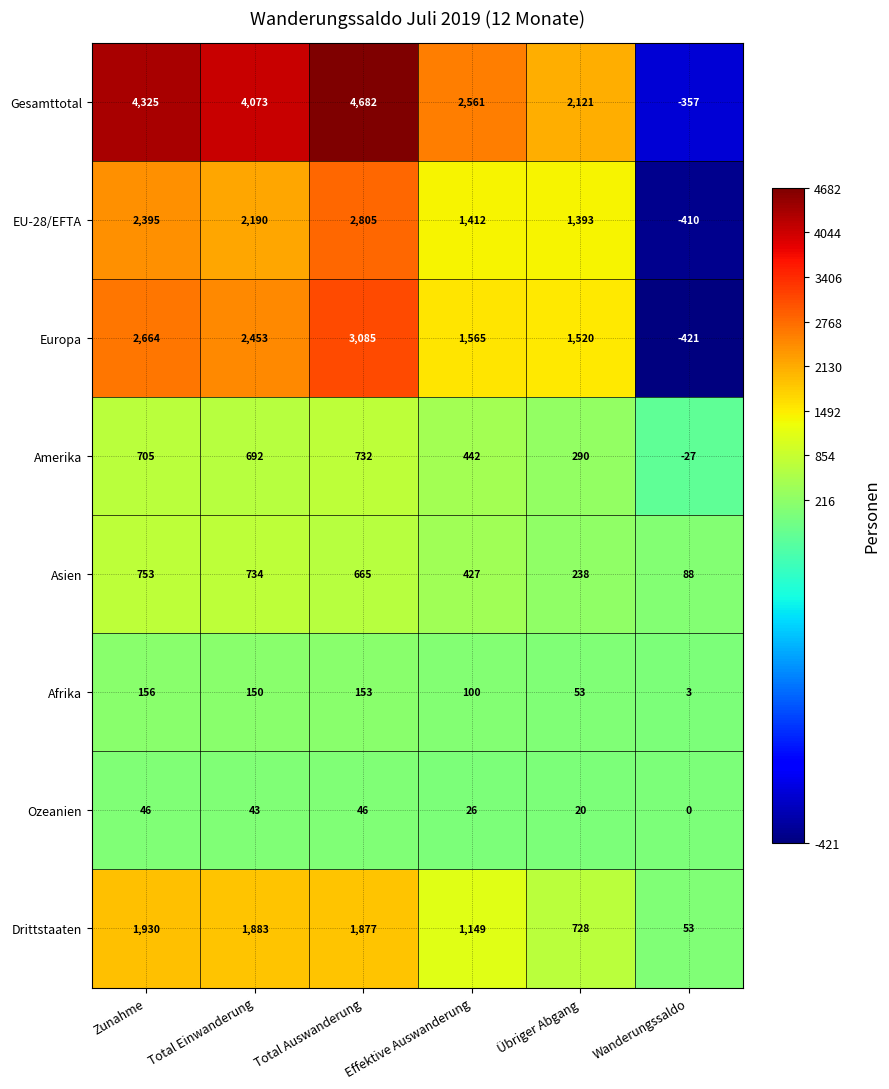

What is the difference between the EU-28/EFTA values at Übriger Abgang and Zunahme?

1002